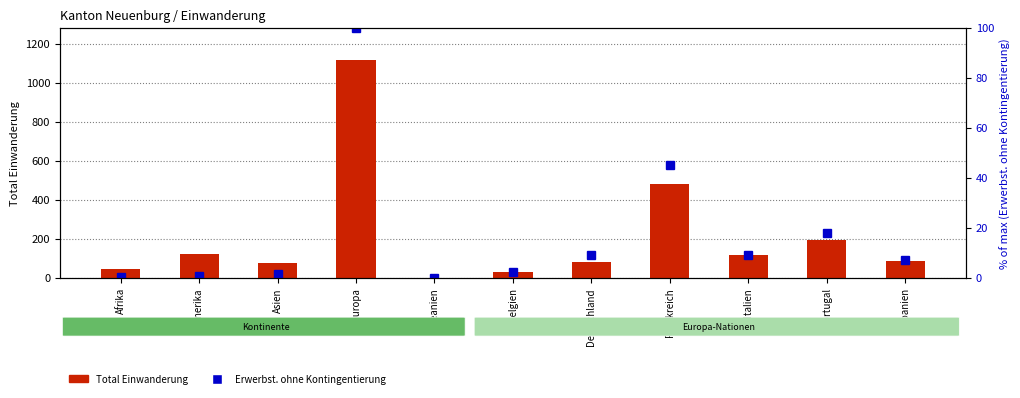

At how many categories does at least one series exceed 480?

2